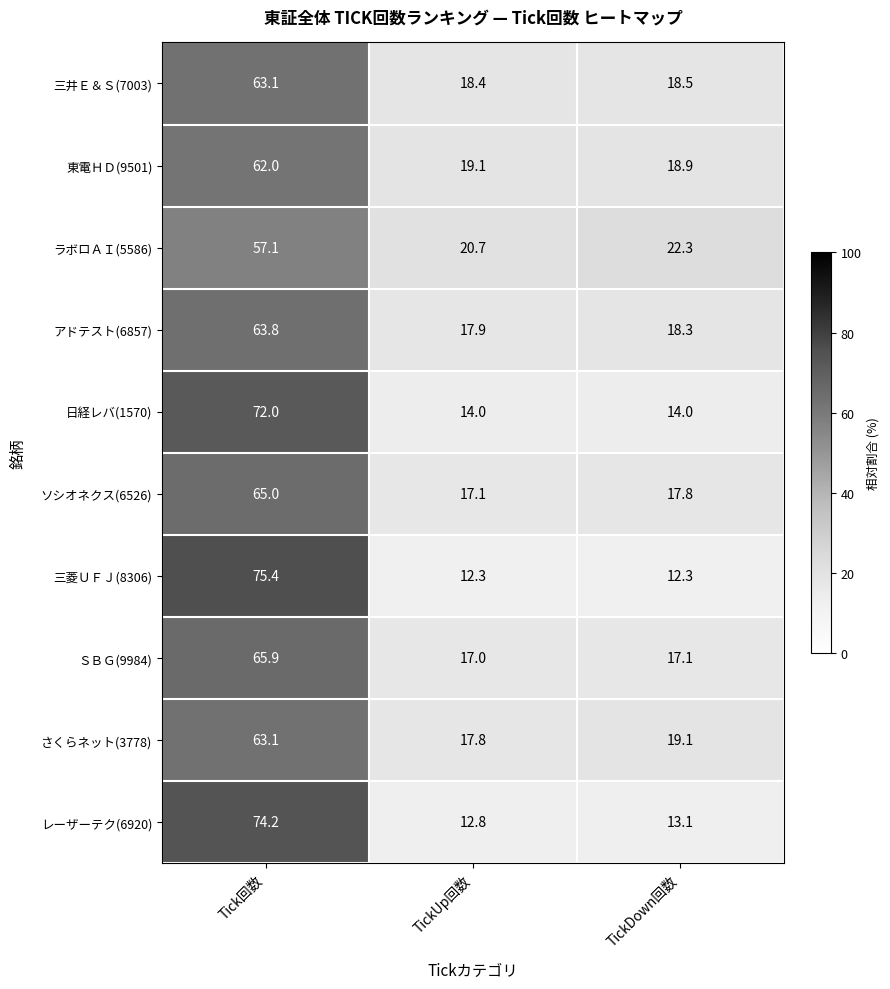

Between Tick回数 and TickUp回数, which series saw the biggest shift?

三菱ＵＦＪ(8306)